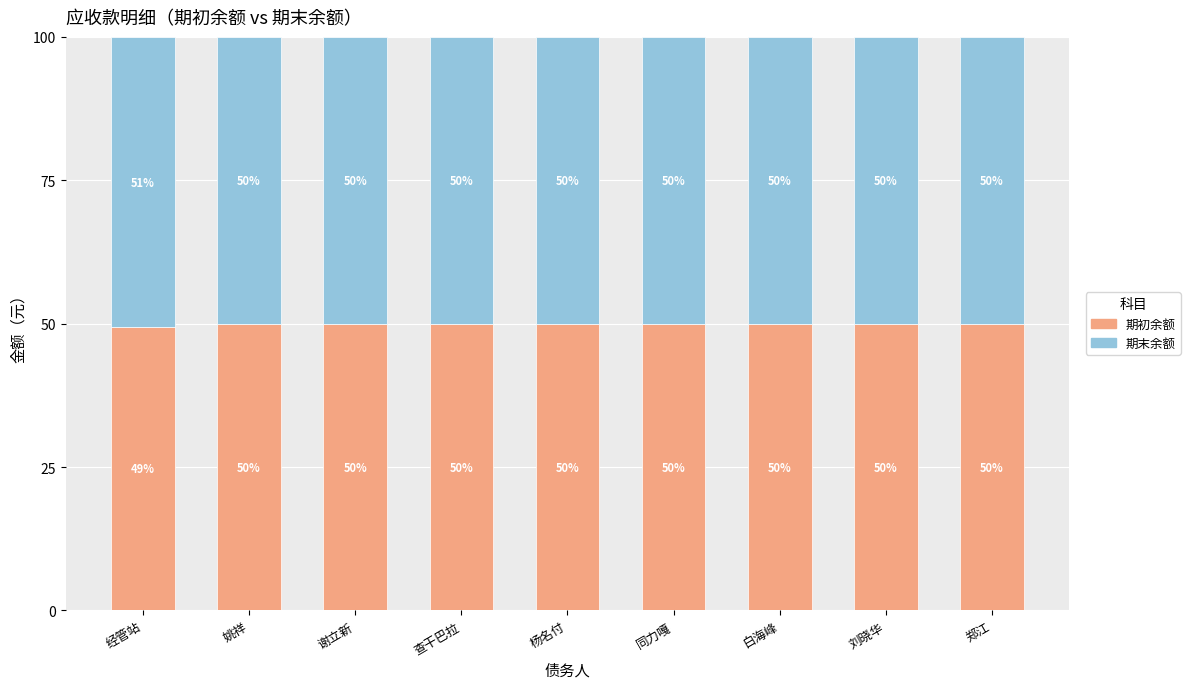

The value of 期初余额 at 杨名付 is 50.0. True or false?

True